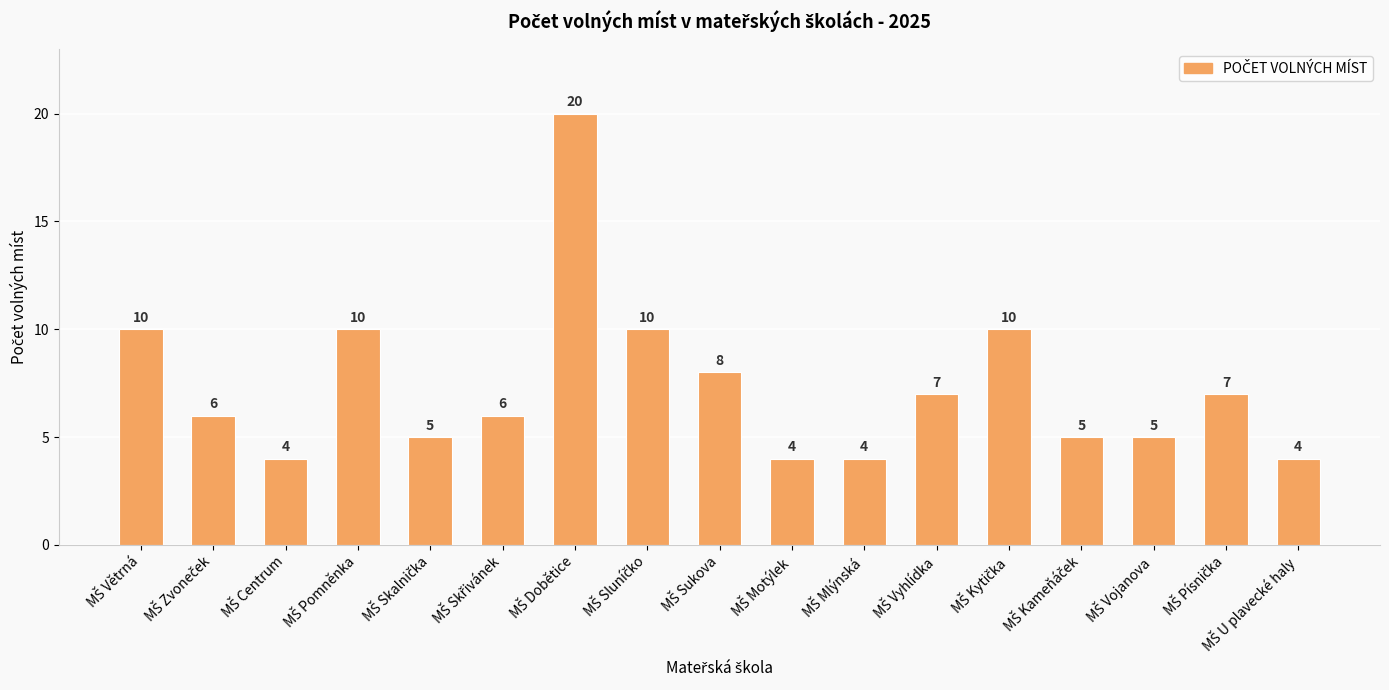

What is the value of the 5th bar from the left?

5